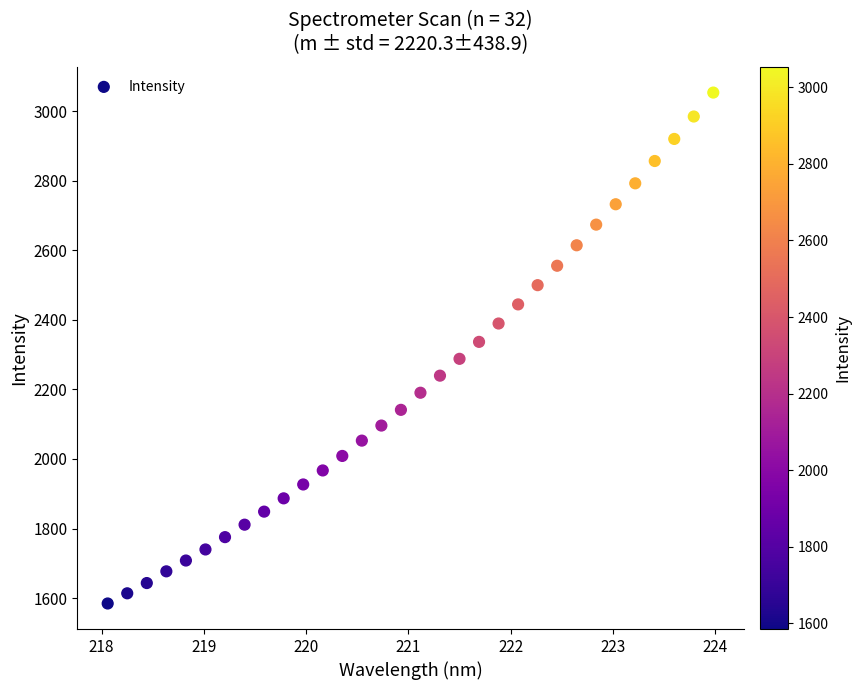

What is the range of Y values (max minus min)?

1468.7